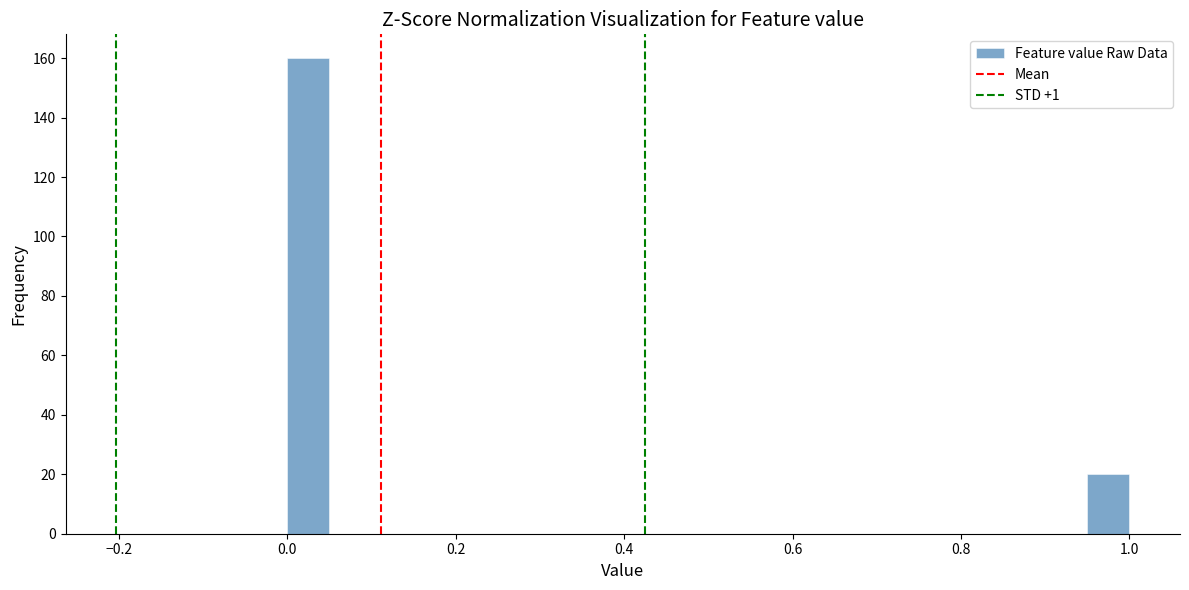

Around what value on the x-axis is the tallest bar? Give the approximate position of its centre, as read against the axis.

0.02